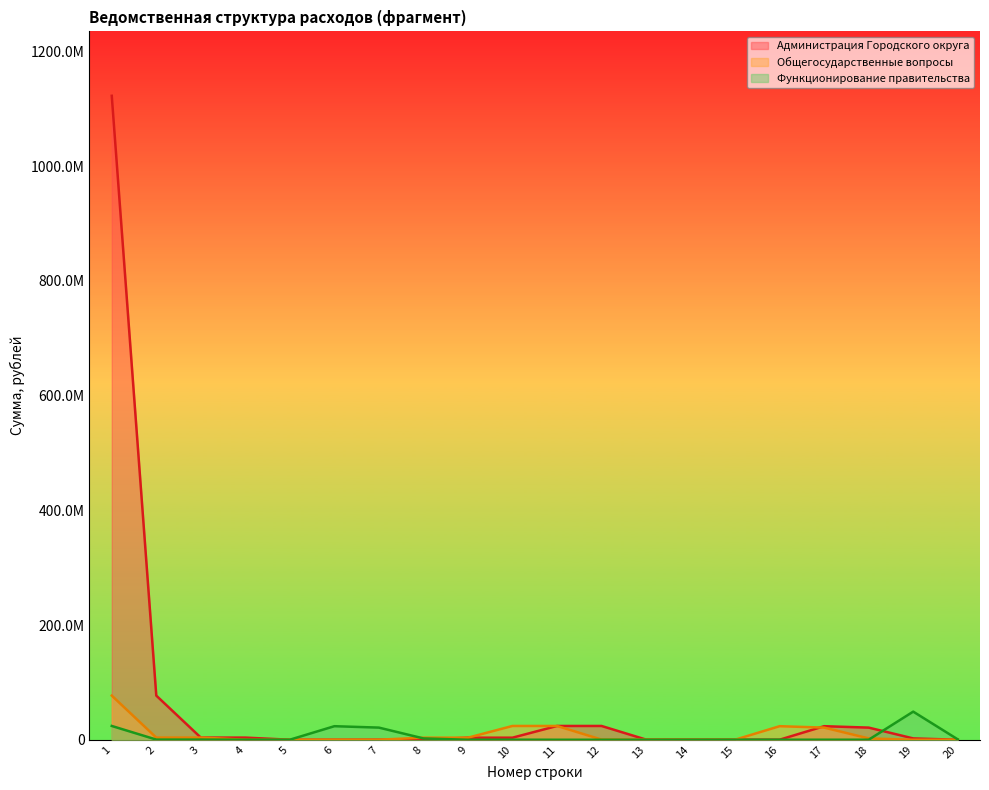

Between 8 and 10, which is larger?

10